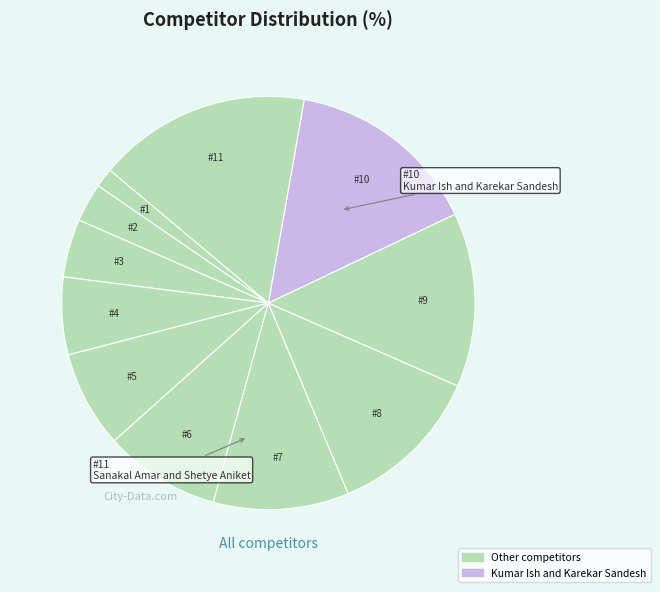

How many slices are in this pie chart?

11